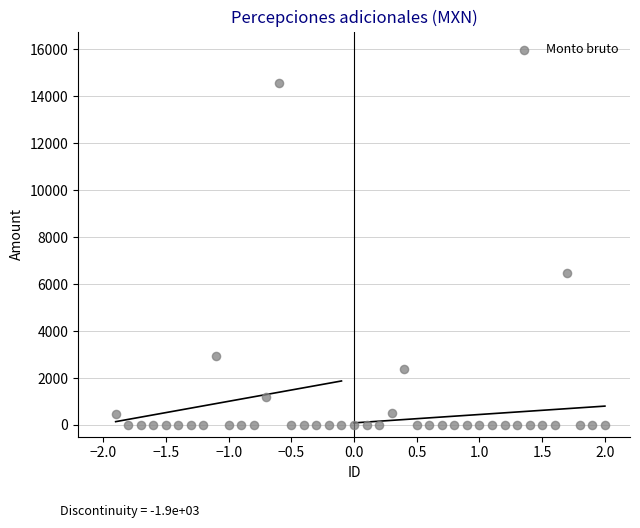

What Y value in the scatter plot is closest to 7285?

6484.6